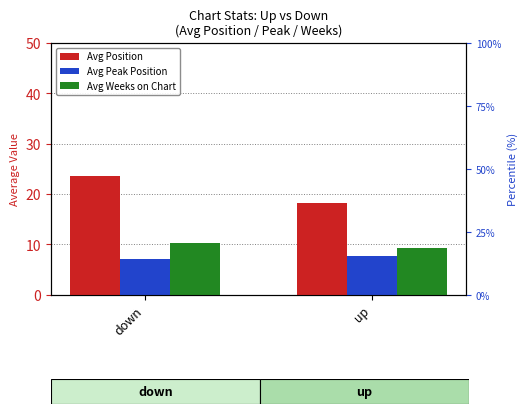

Reading right to left, list all the values displayed in this chart.

Avg Position: up=18.2	down=23.6
Avg Peak Position: up=7.8	down=7.1
Avg Weeks on Chart: up=9.2	down=10.3